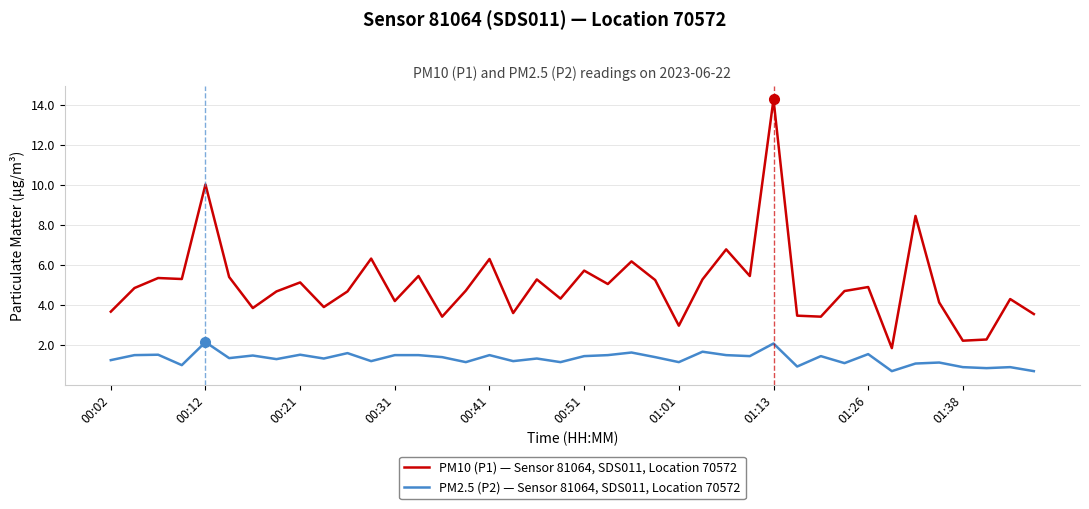

Which series has the widest spread of values?

PM10 (P1) — Sensor 81064, SDS011, Location 70572